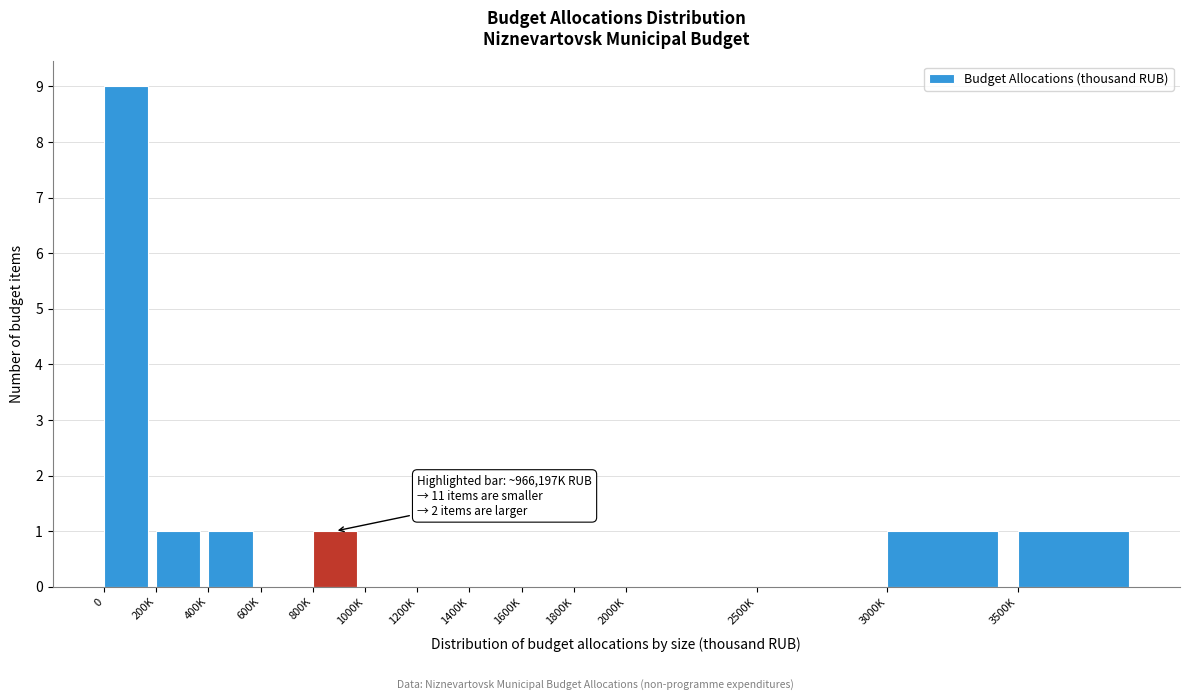

Reading left to right, extract all data points from this chart.

0=9	200K=1	400K=1	600K=0	800K=1	1000K=0	1200K=0	1400K=0	1600K=0	1800K=0	2000K=0	2500K=0	3000K=1	3500K=1